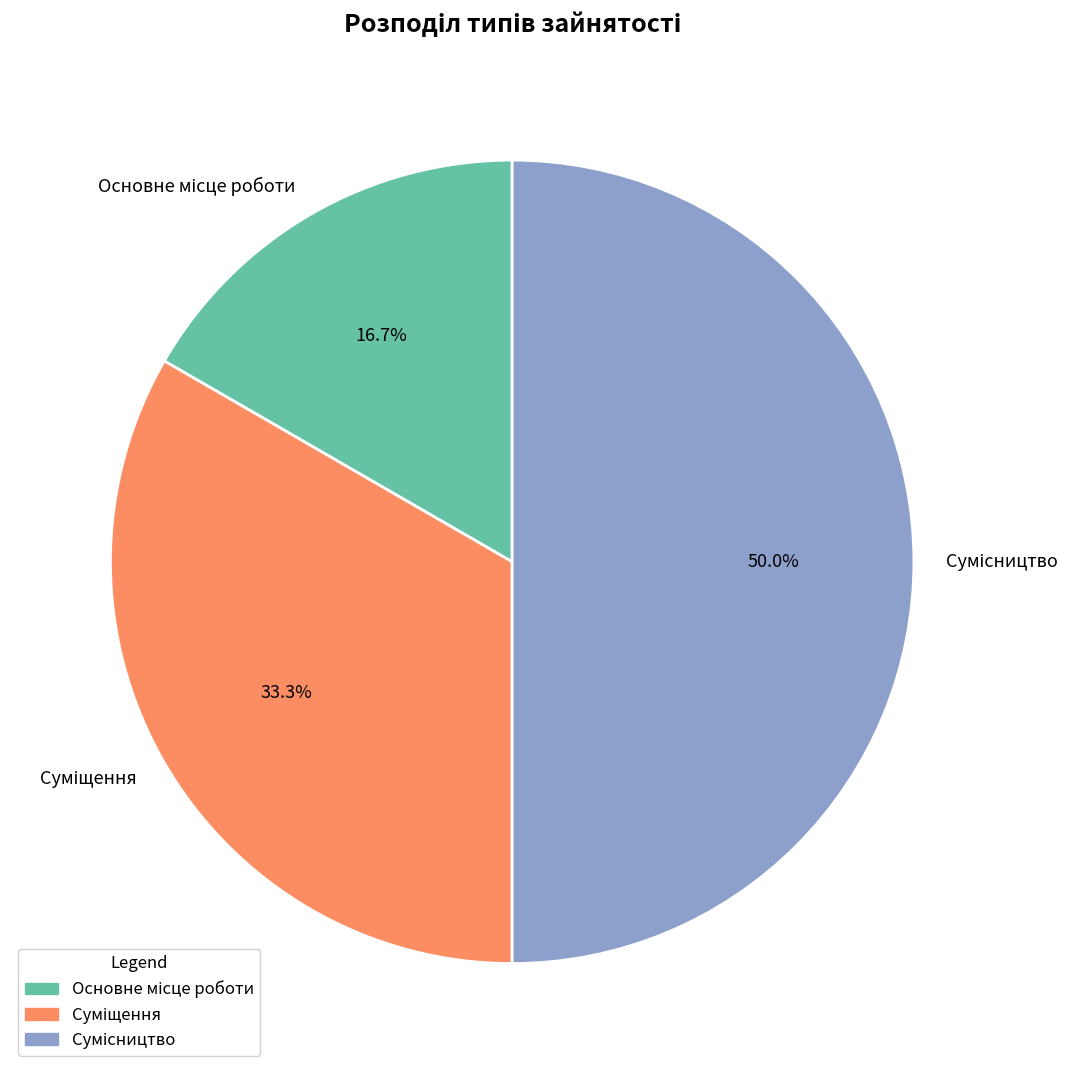

To the nearest percent, what portion does Суміщення represent?

33%